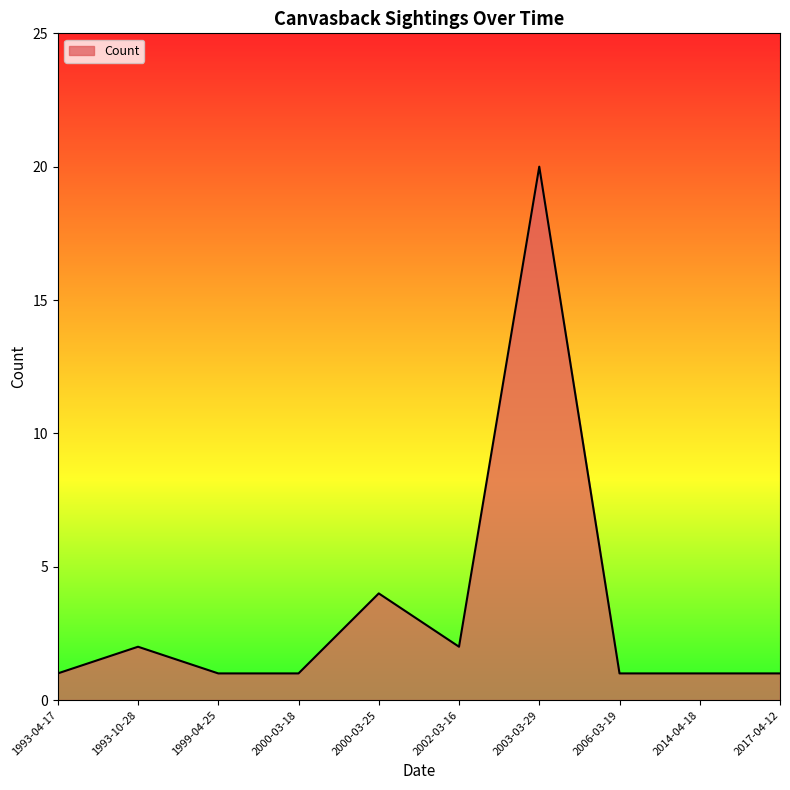

At which category does the chart reach its peak across all series?

2003-03-29